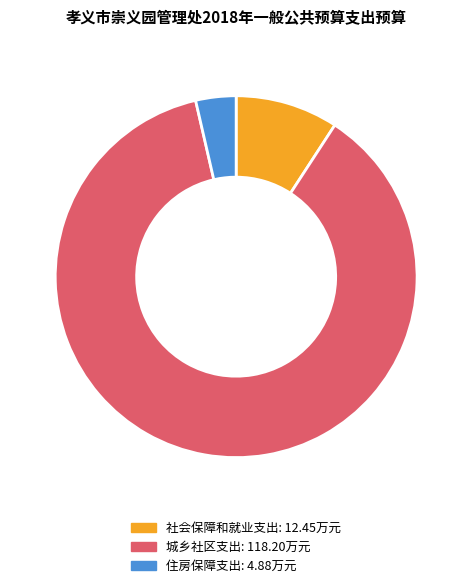

Which slice is the largest?

城乡社区支出